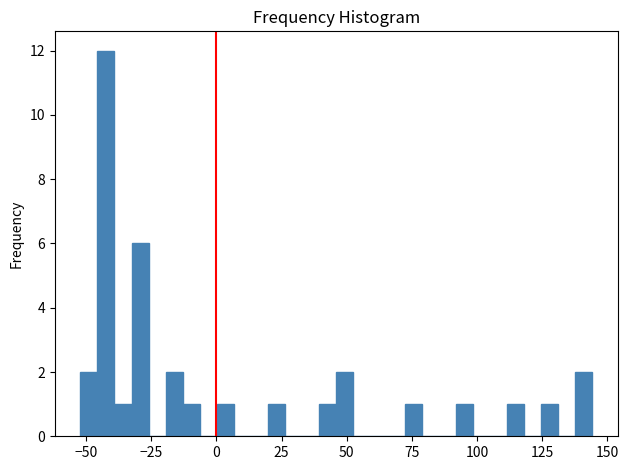

Around what value on the x-axis is the tallest bar? Give the approximate position of its centre, as read against the axis.

-40